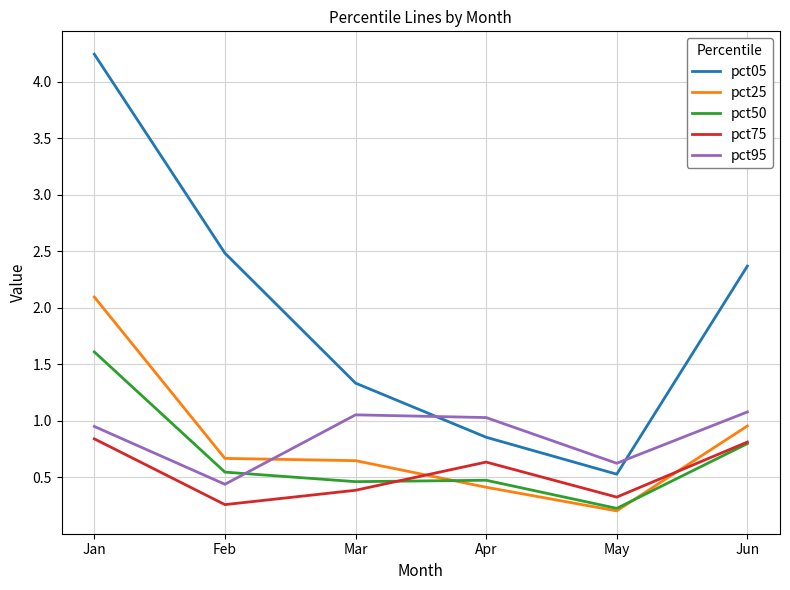

What is the greatest value displayed?

4.2